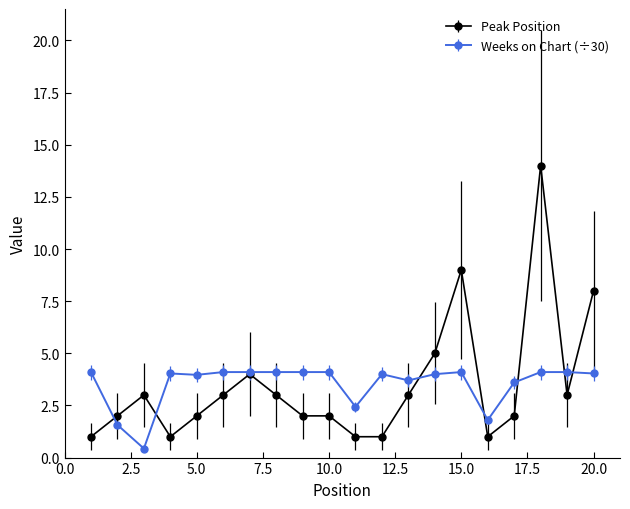

What is the value of the Peak Position point at the 9th from the left?

2.0